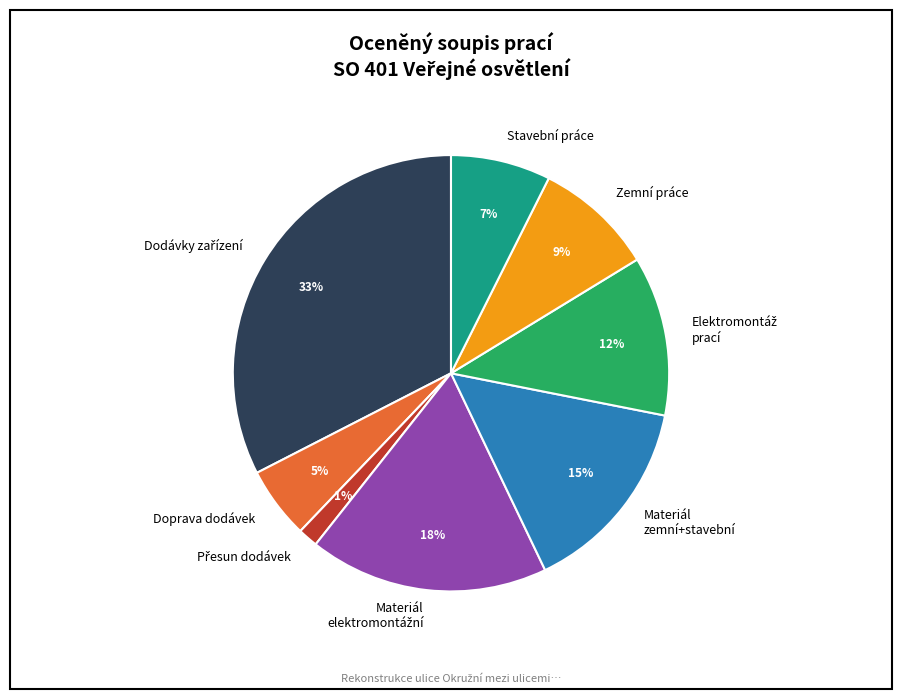

How many segments does this pie chart have?

8